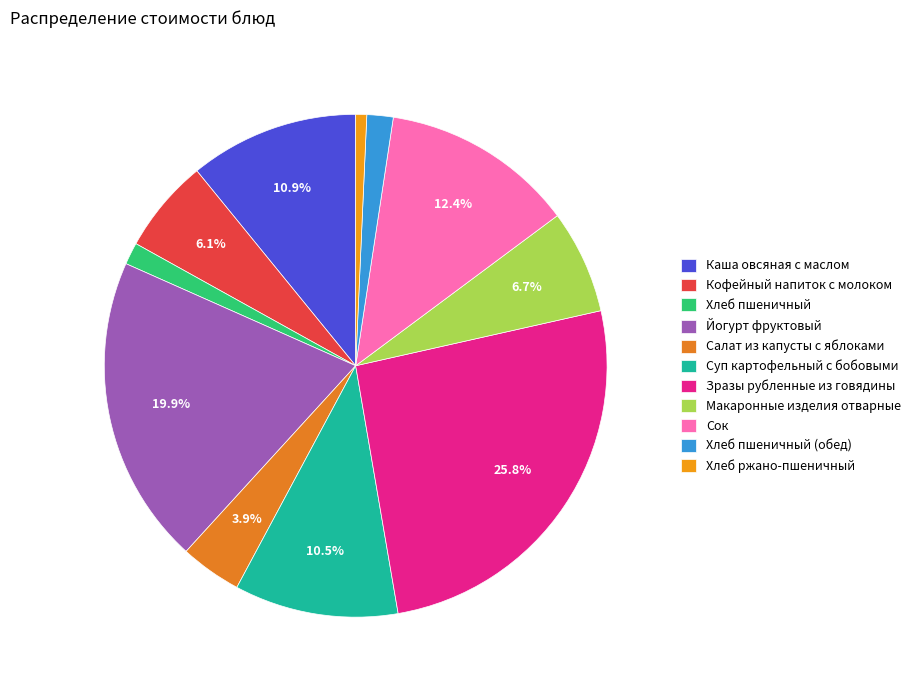

Does Каша овсяная с маслом account for over 50% of the chart?

No